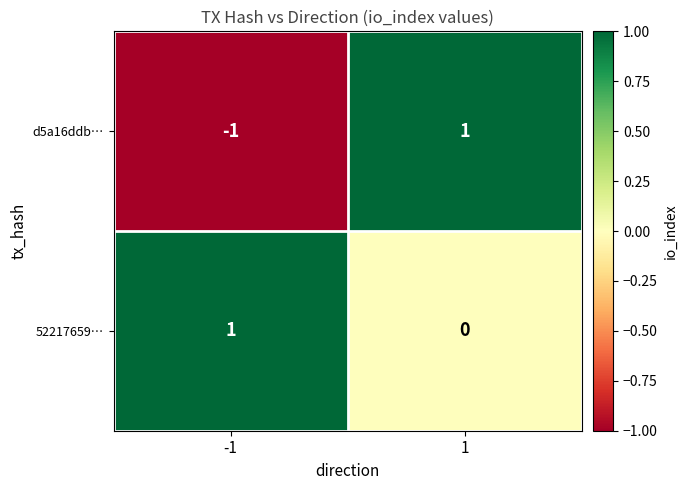

At 1, list the series in order from largest to smallest.

d5a16ddb…, 52217659…